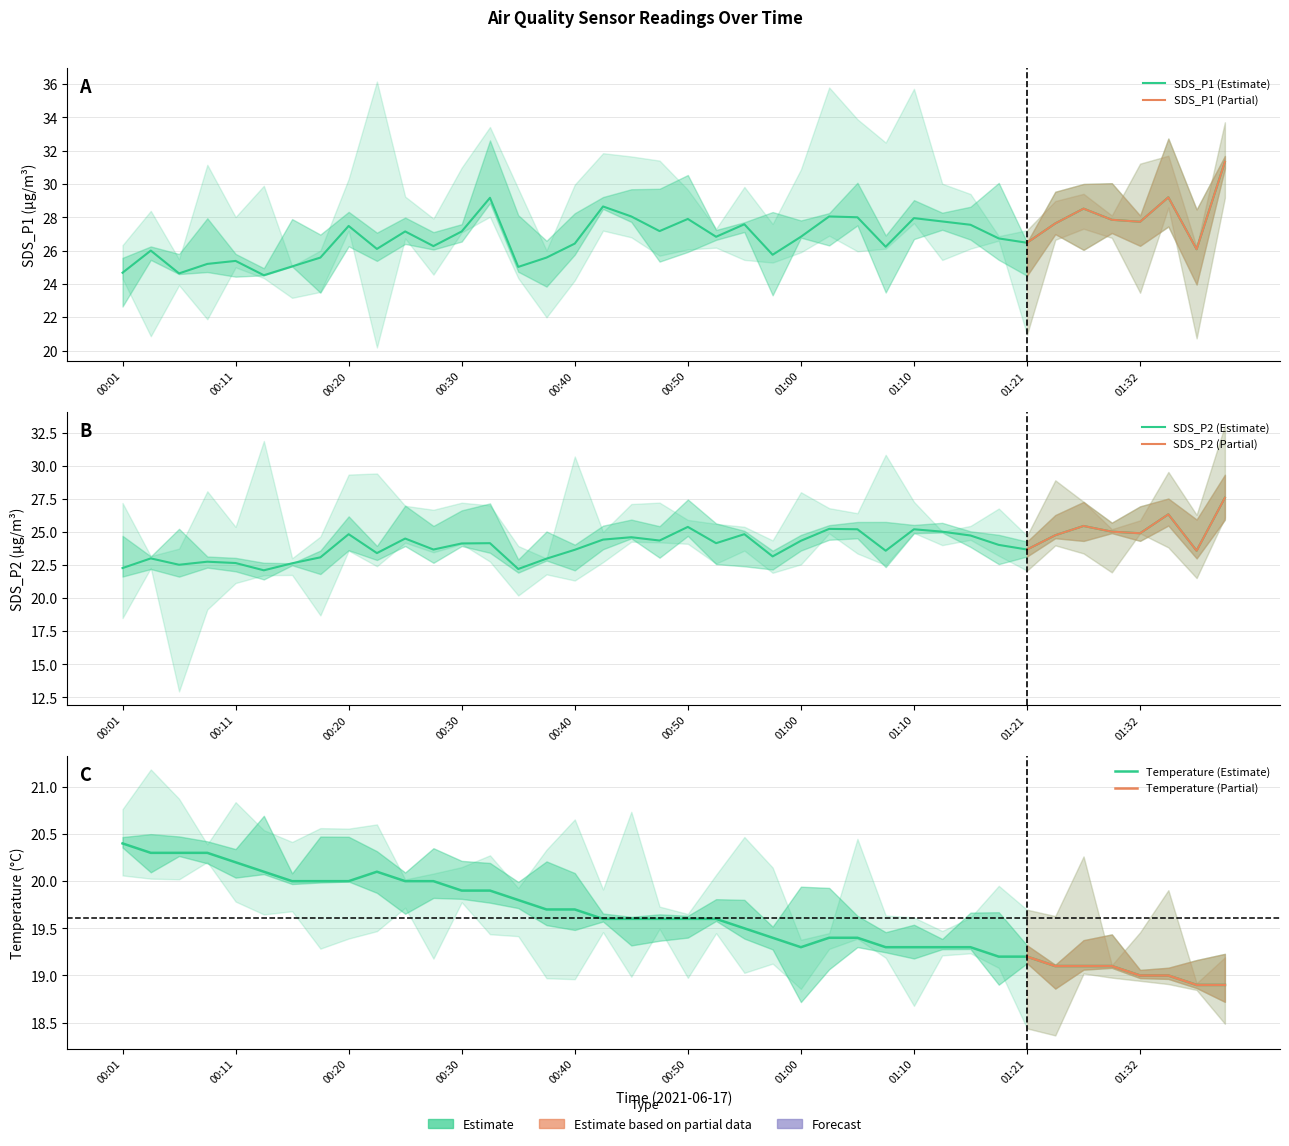

What is the label of the 20th point from the left?

00:48